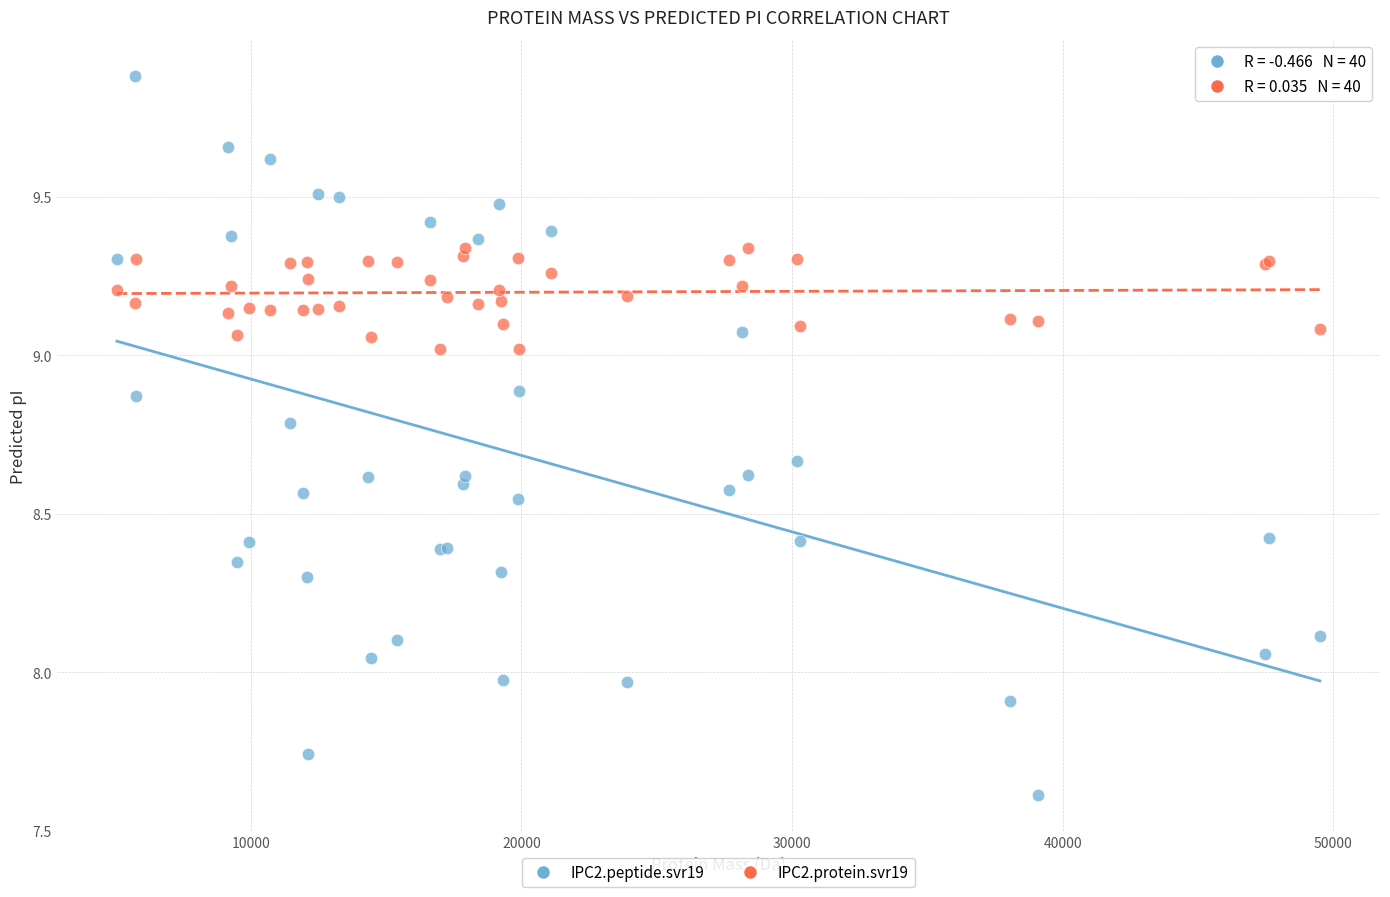

Which series has the widest spread of Y values?

IPC2.peptide.svr19